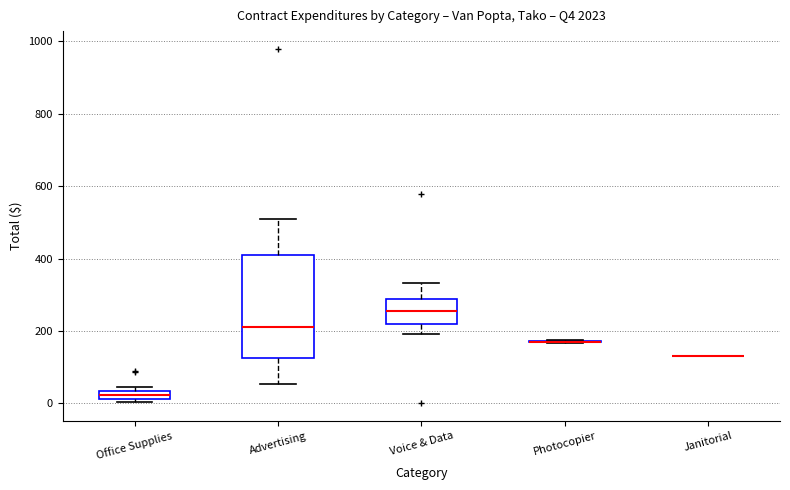

Comparing the boxes themselves (not the whiskers), which one is the tallest?

Advertising